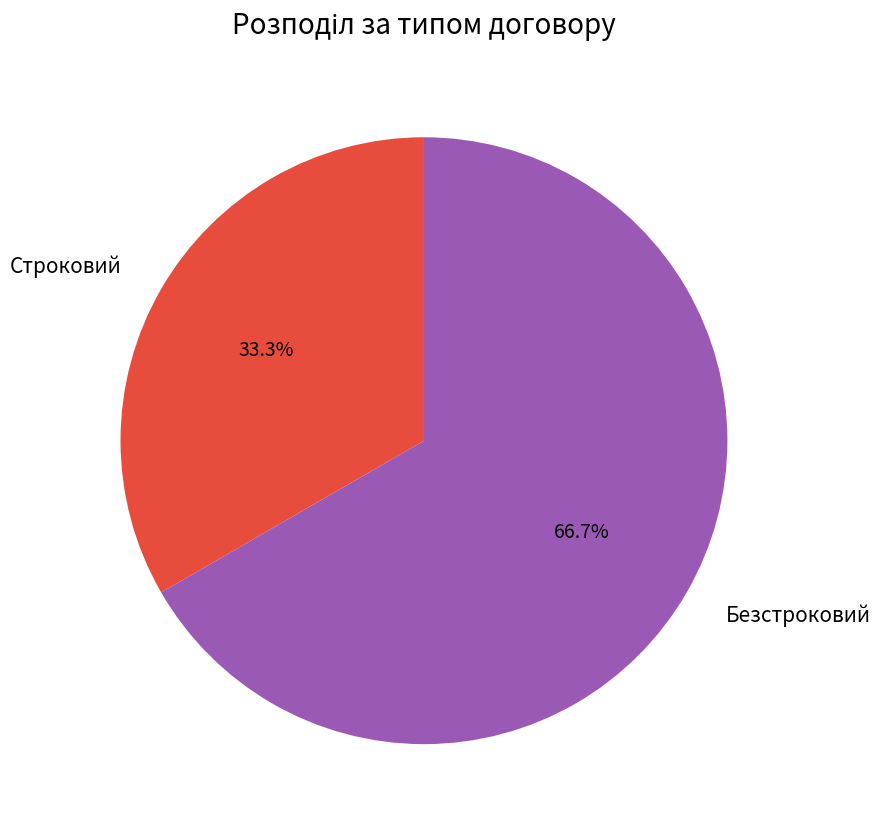

To the nearest percent, what is the combined percentage of Строковий and Безстроковий?

100%